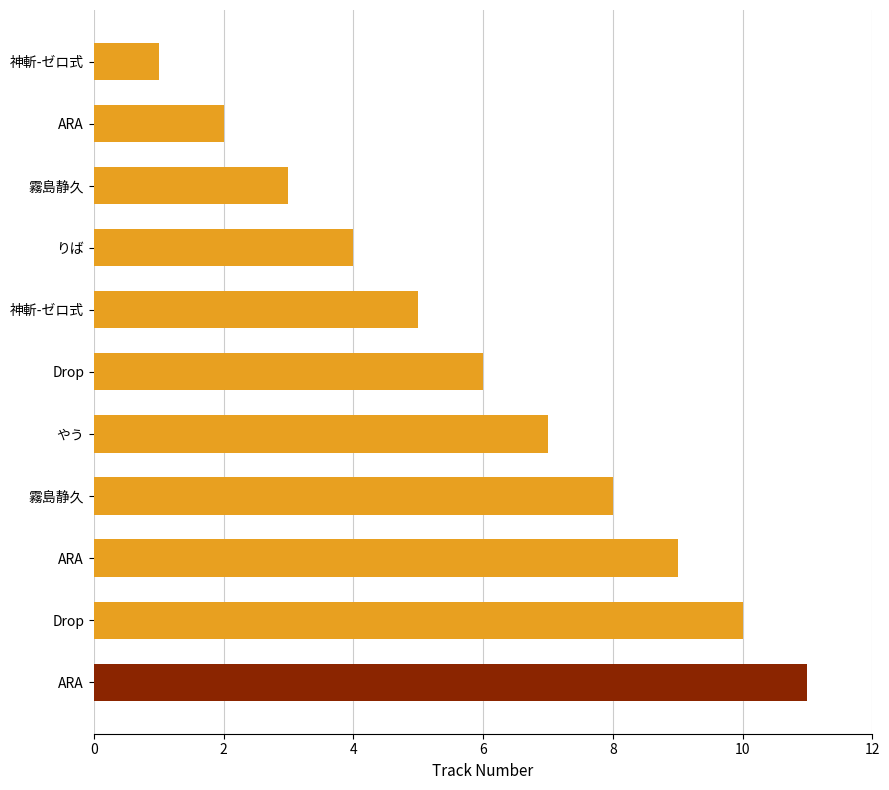

How many distinct data groups are displayed?

1